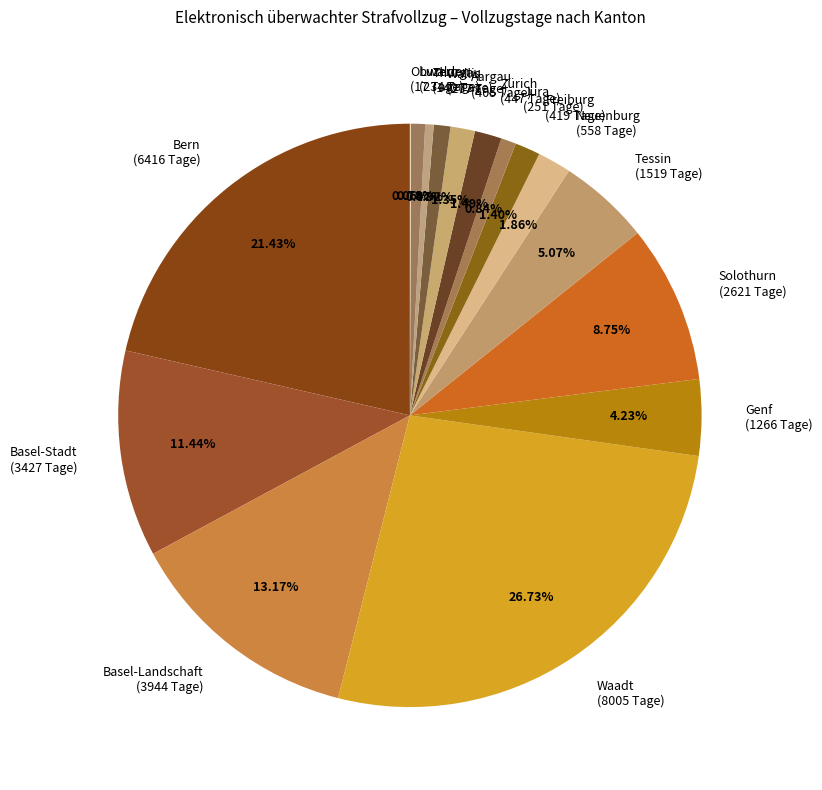

What percentage is the Genf slice, to the nearest percent?

4%